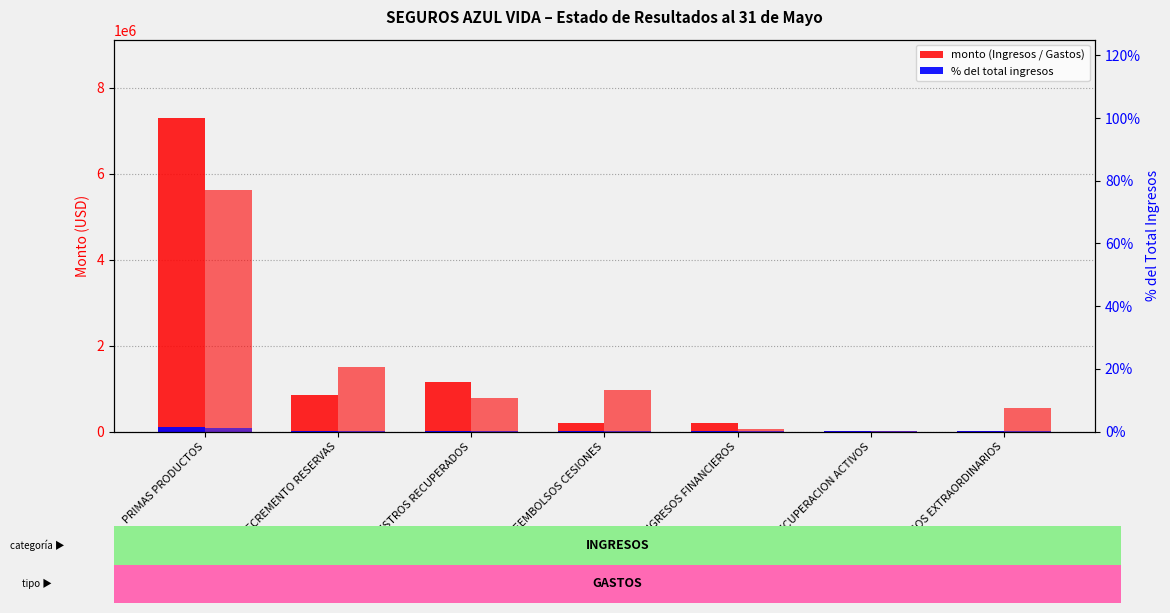

What is the highest value of the % rank – Ingresos series?

109458.6